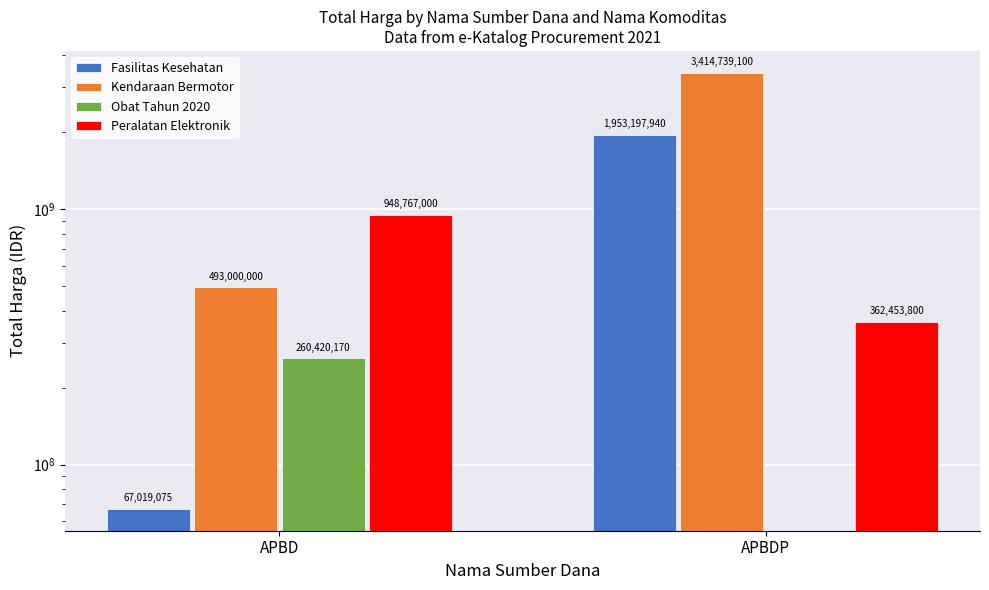

Reading right to left, list all the values displayed in this chart.

Fasilitas Kesehatan: APBDP=1953197940	APBD=67019075
Kendaraan Bermotor: APBDP=3414739100	APBD=493000000
Obat Tahun 2020: APBDP=0	APBD=260420170
Peralatan Elektronik: APBDP=362453800	APBD=948767000